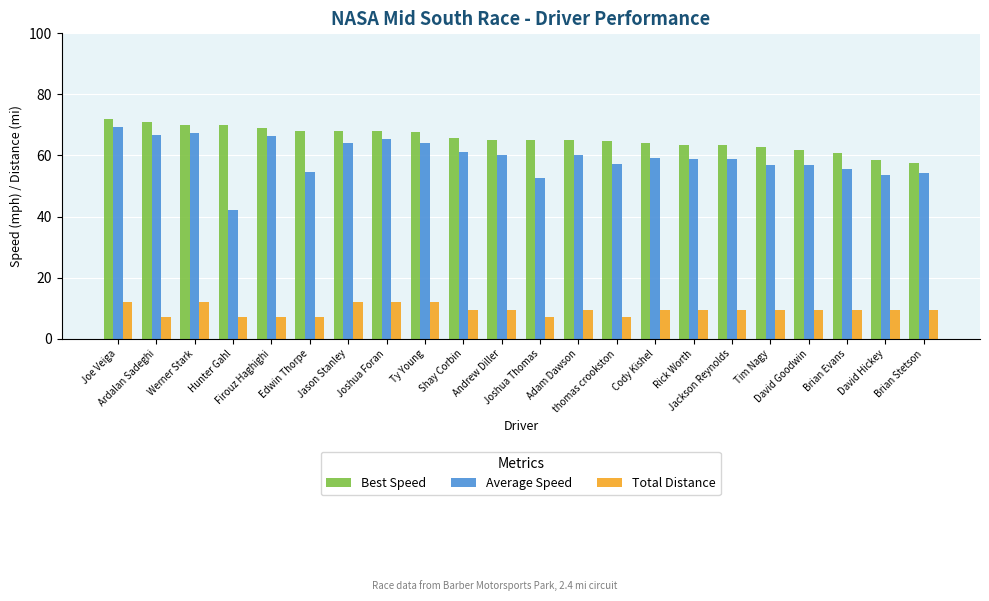

What is the sum of all Total Distance values?

207.1